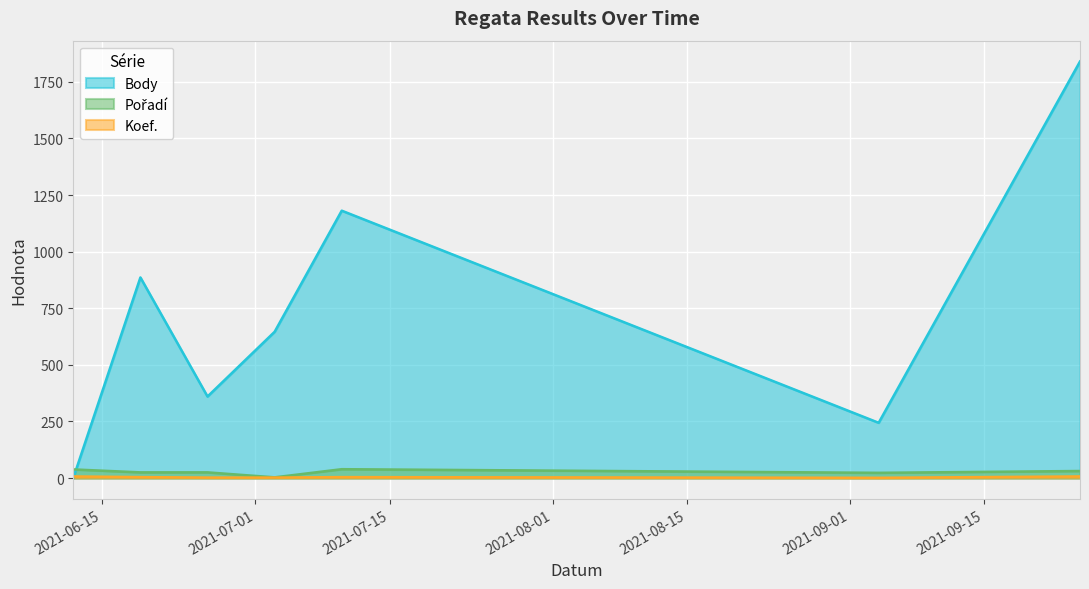

What is the label of the 1st point from the left?

2021-06-12